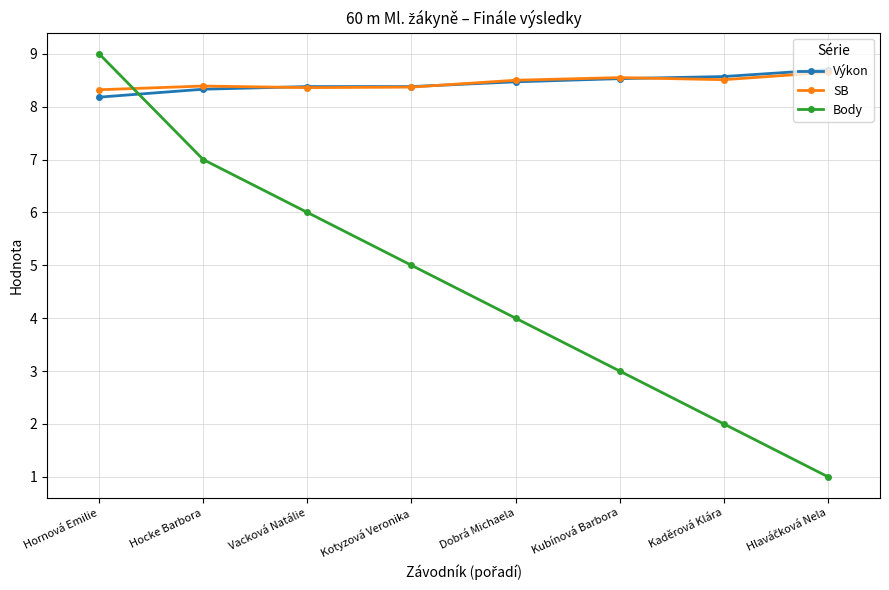

Count the number of categories in the chart.

8